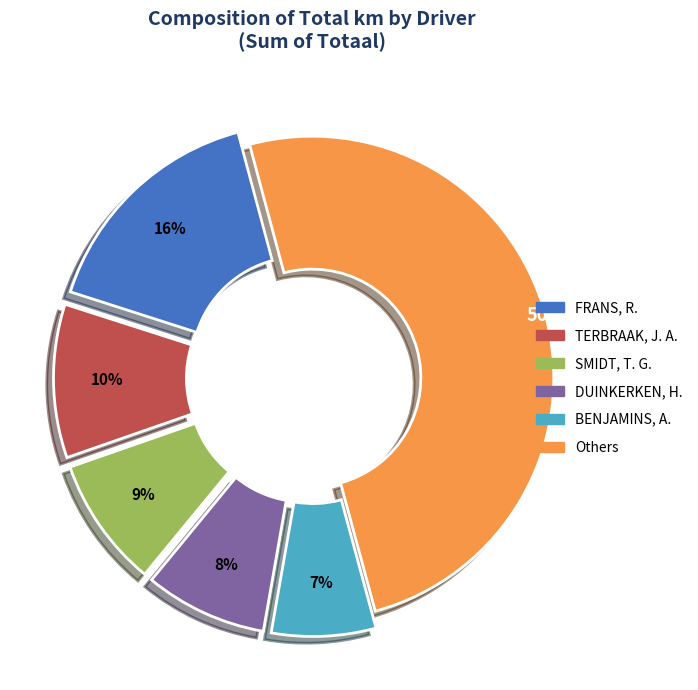

True or false: DUINKERKEN, H. accounts for 16% of the total.

False